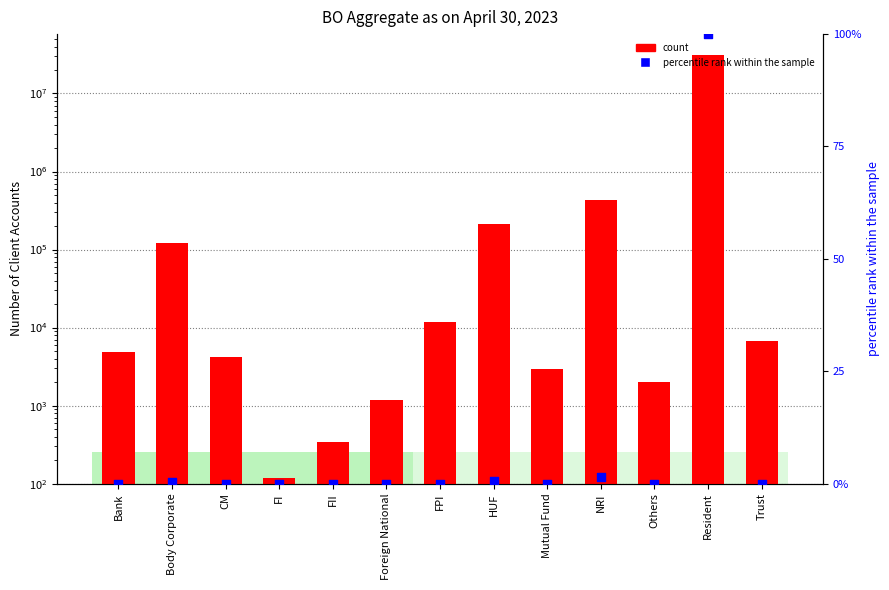

Which series reaches the maximum Y coordinate?

count